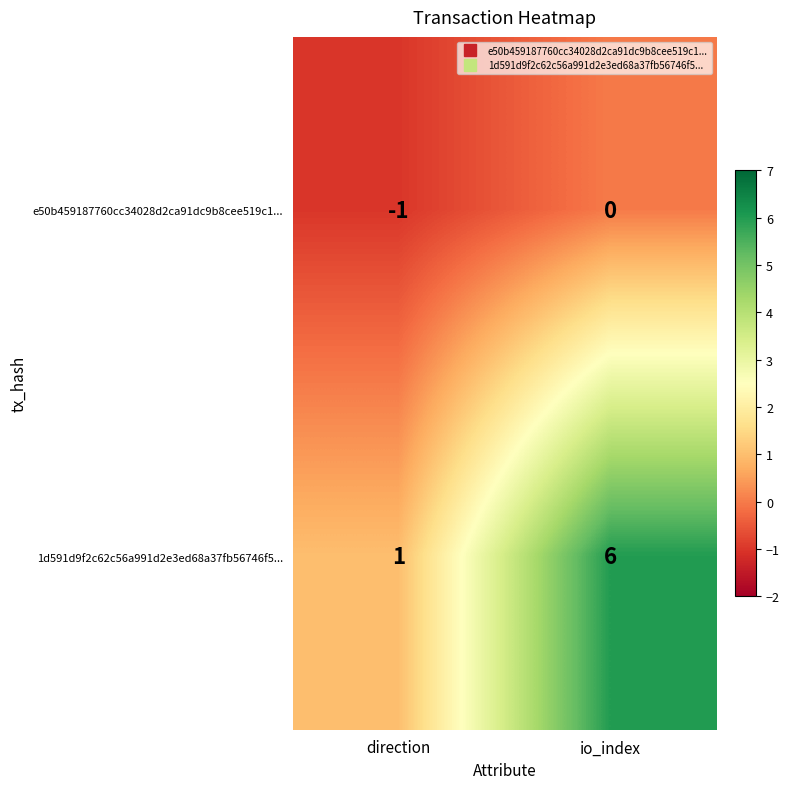

True or false: e50b459187760cc34028d2ca91dc9b8cee519c1... has a value of 0 at direction.

False